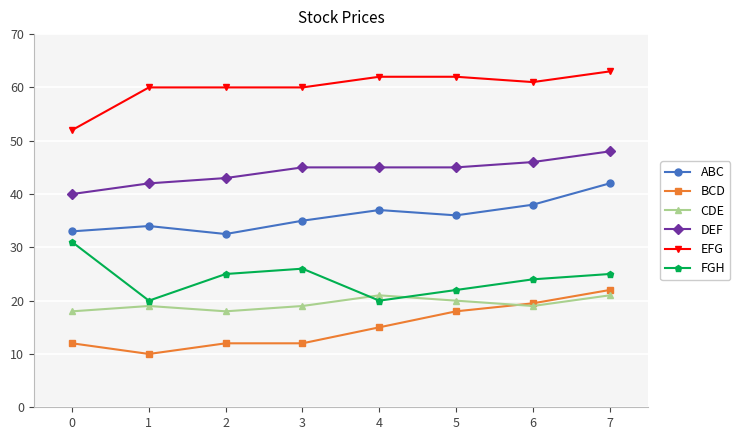

What is the smallest value displayed?

10.0